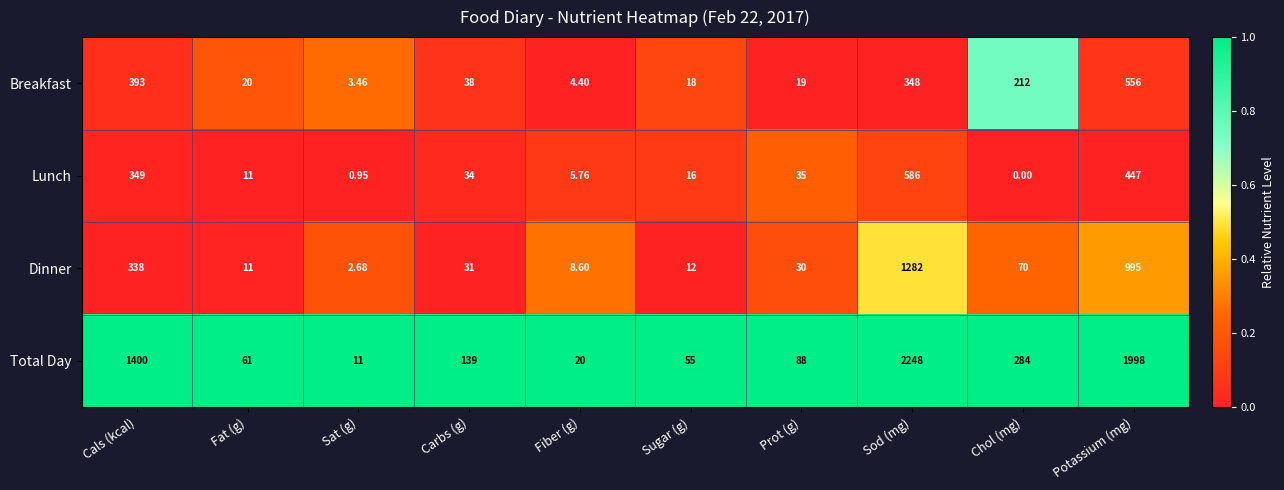

At which category does the chart reach its peak across all series?

Sod (mg)